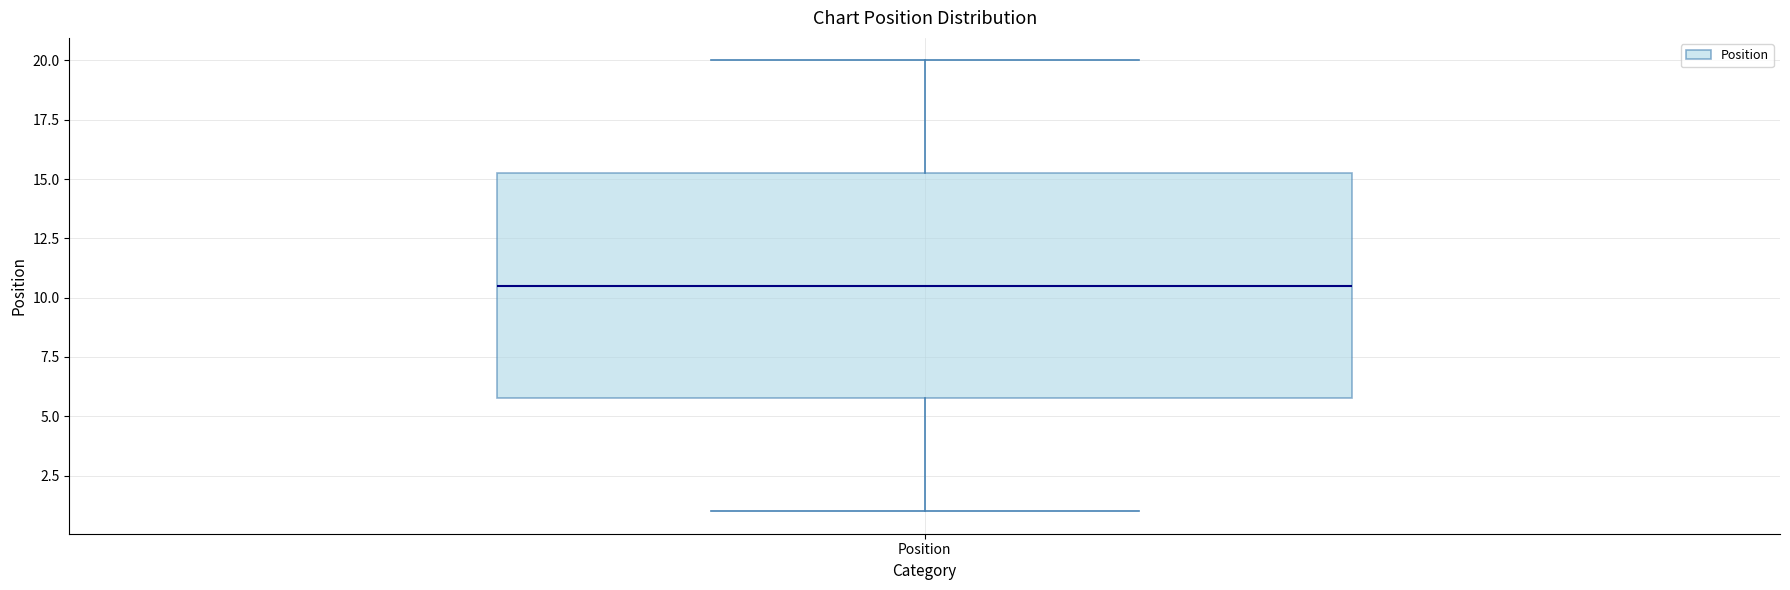

Where does the median line of the box for Position sit on the y-axis? The values are not printed on the chart, so give them approximately, as read against the axis.

10.5